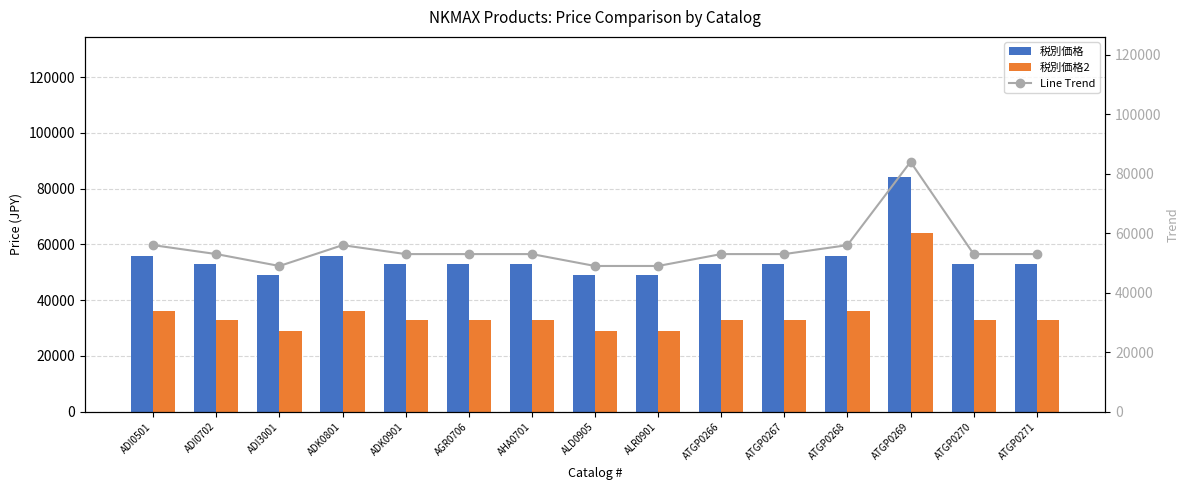

What is the total value across all series at ATGP0269?

232000